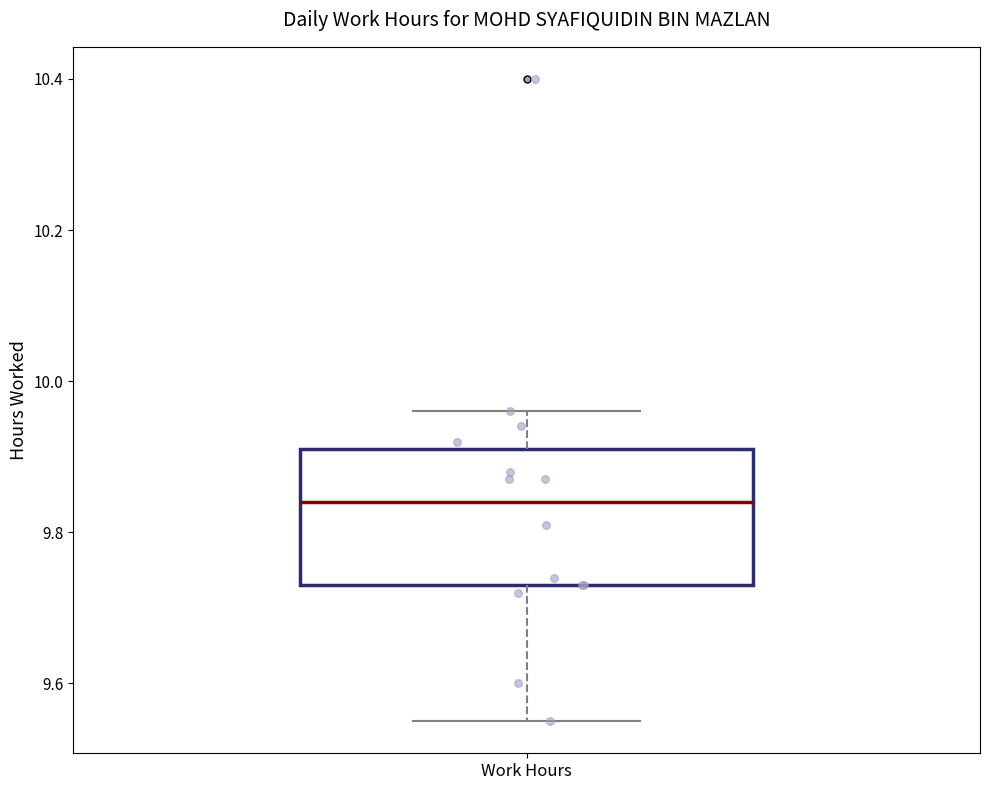

Read this box plot against the y-axis: the position of the median line, the range covered by the box, and the ends of both whiskers. The values are not printed on the chart, so give them approximately, as read against the axis.

median 9.84, box 9.74 to 9.92, whiskers 9.56 to 9.96